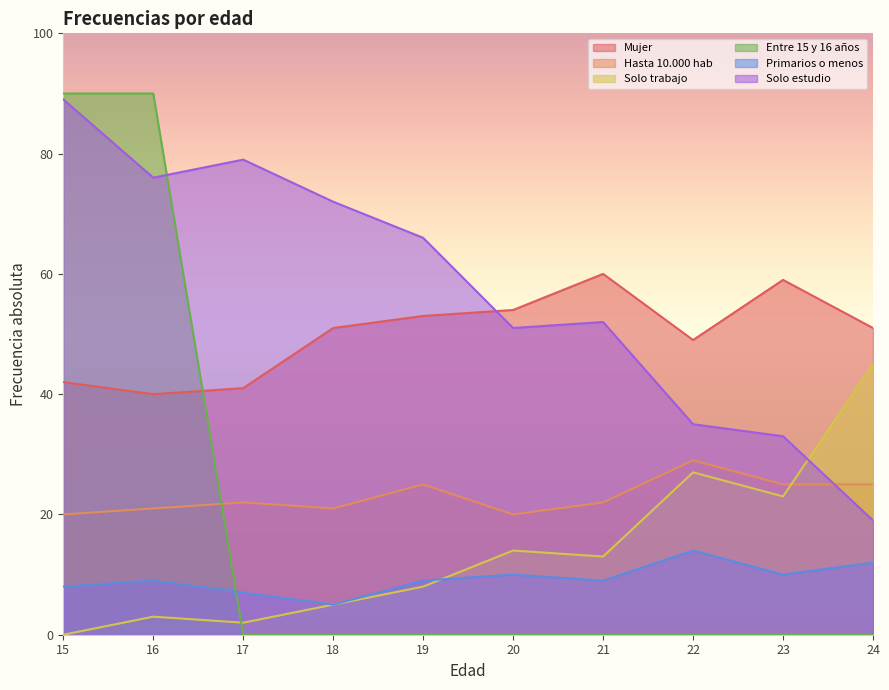

True or false: Mujer and Primarios o menos cross at least once.

False